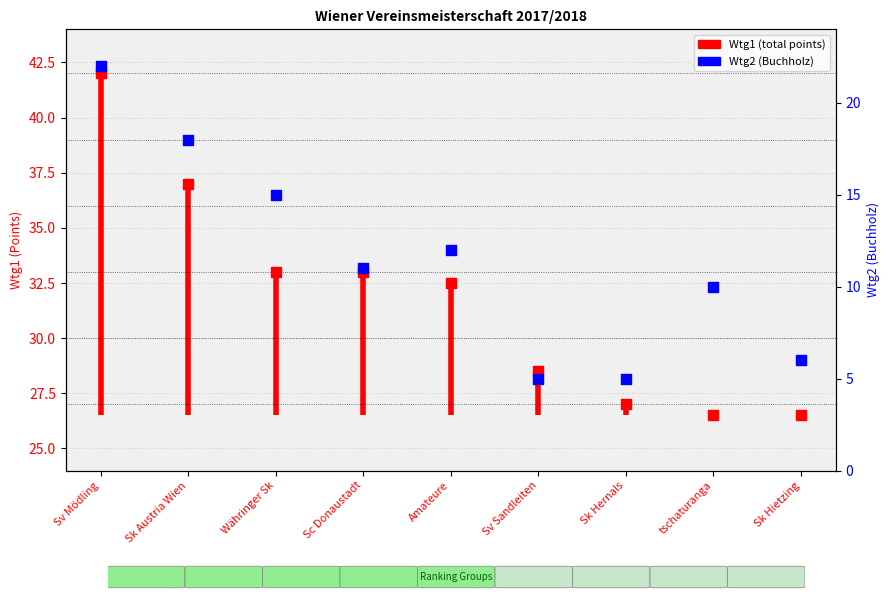

At how many categories does at least one series exceed 17?

9